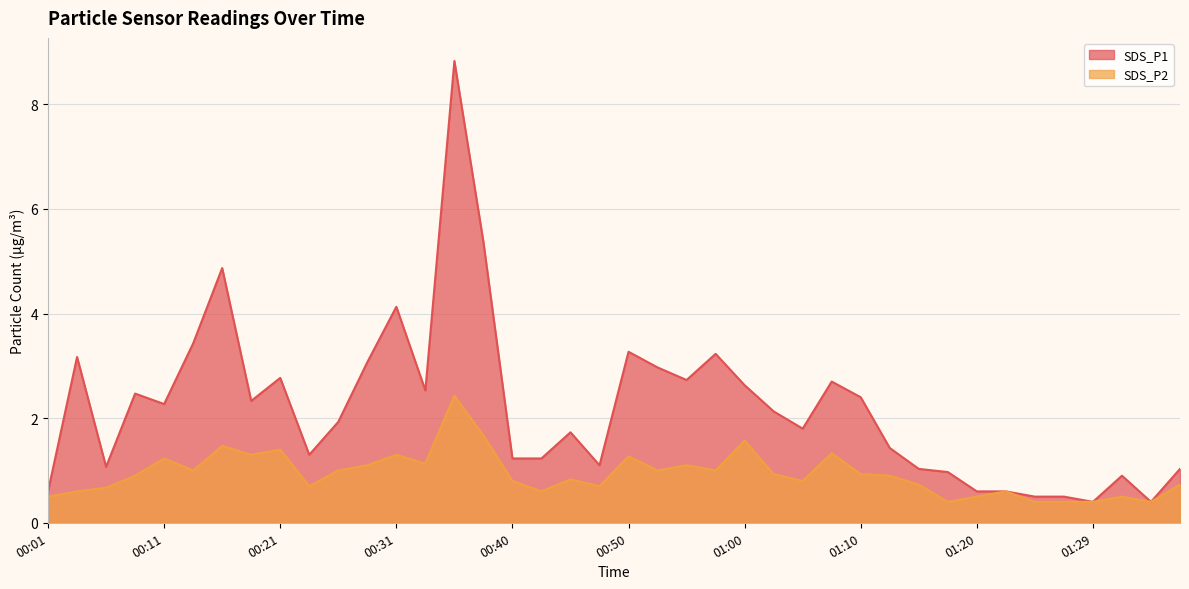

What is the label of the 35th point from the left?

01:25